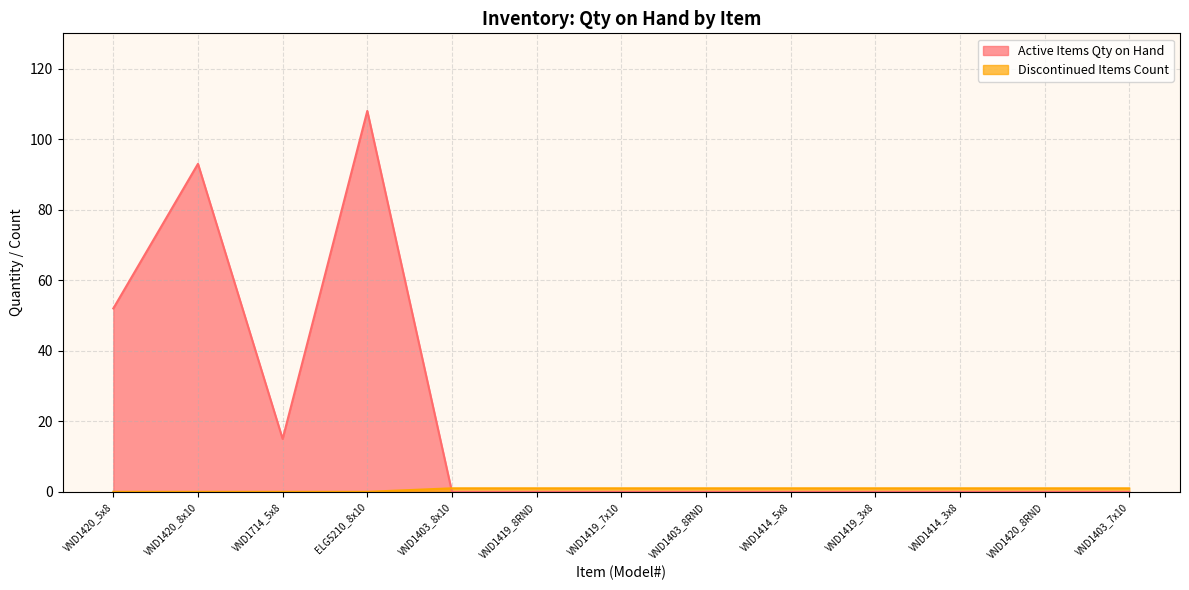

What are all the series names shown in the legend?

Active Items Qty on Hand, Discontinued Items Count